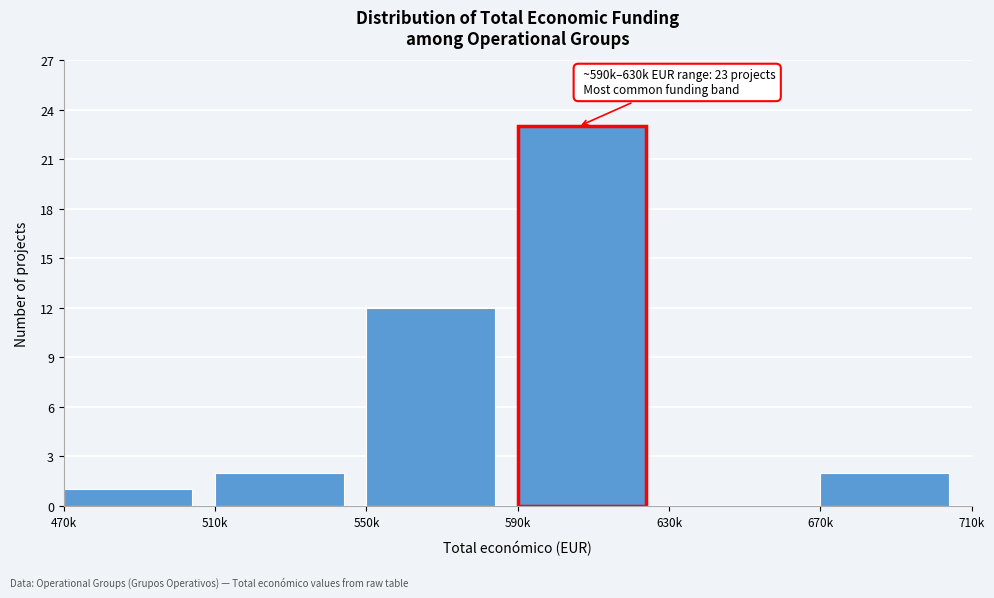

Reading left to right, extract all data points from this chart.

470k=1	510k=2	550k=12	590k=23	630k=0	670k=2